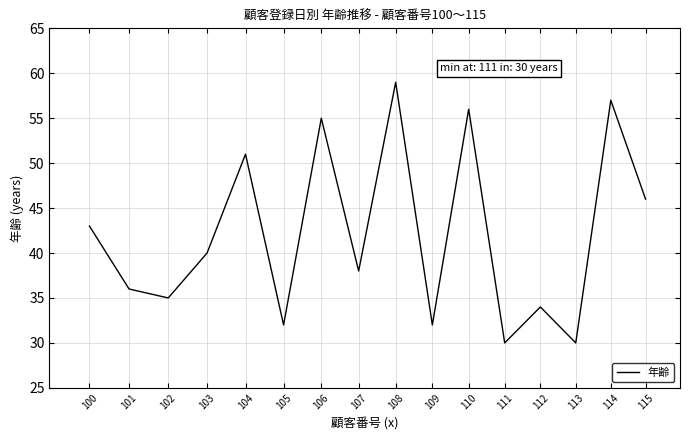

Reading right to left, what are all the values shown in this chart?

46	57	30	34	30	56	32	59	38	55	32	51	40	35	36	43